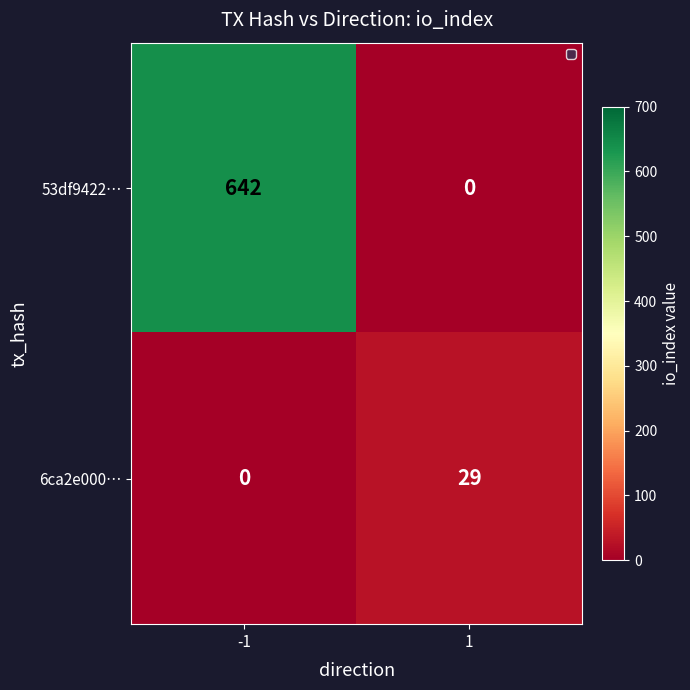

Is it true that 53df9422… equals 0 at 1?

True